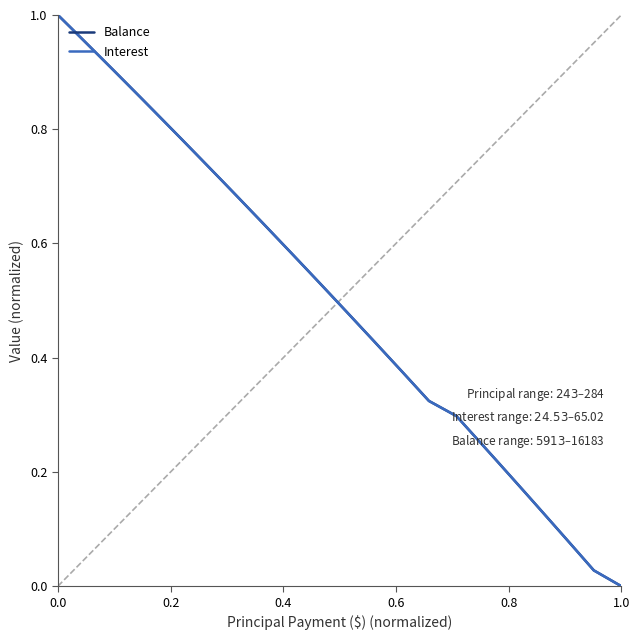

List the series in order of their peak value, lowest first.

Balance, Interest